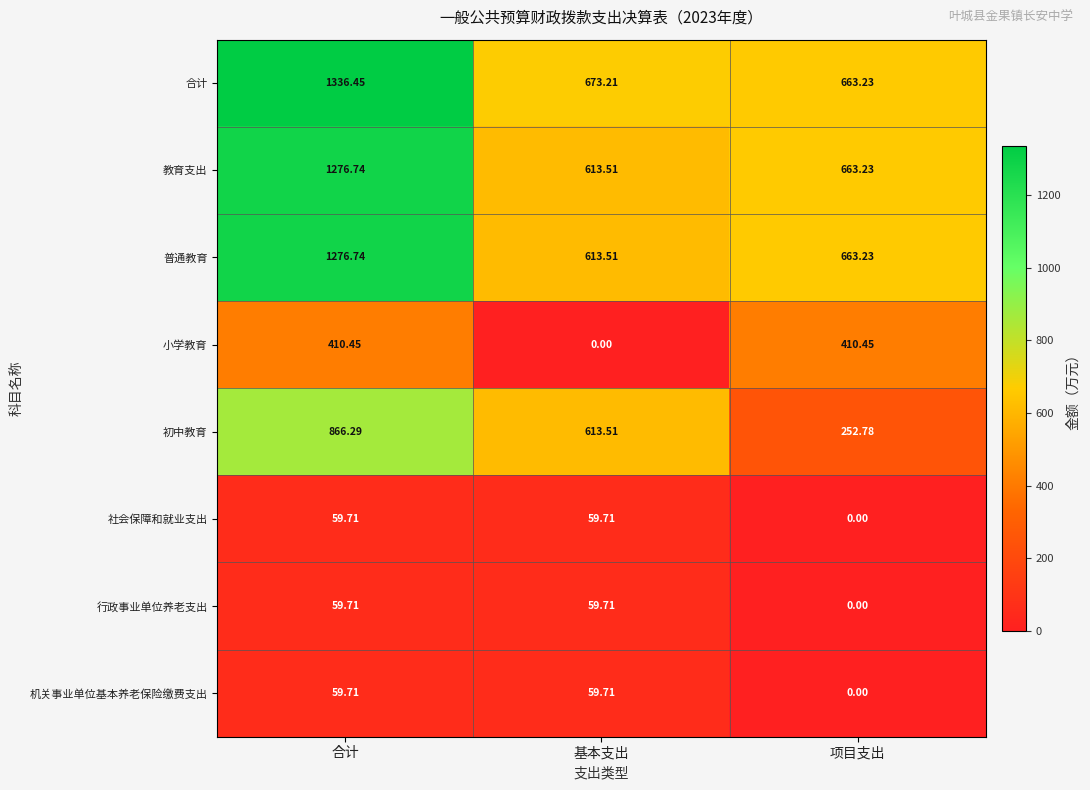

At which label does 合计 reach its minimum?

项目支出